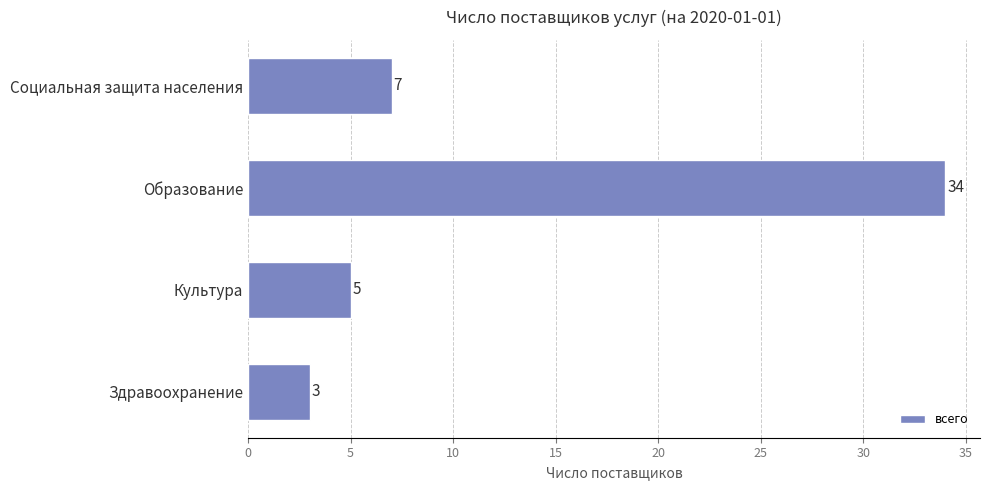

Approximately how many times larger is the value at Здравоохранение compared to Социальная защита населения?

0.4